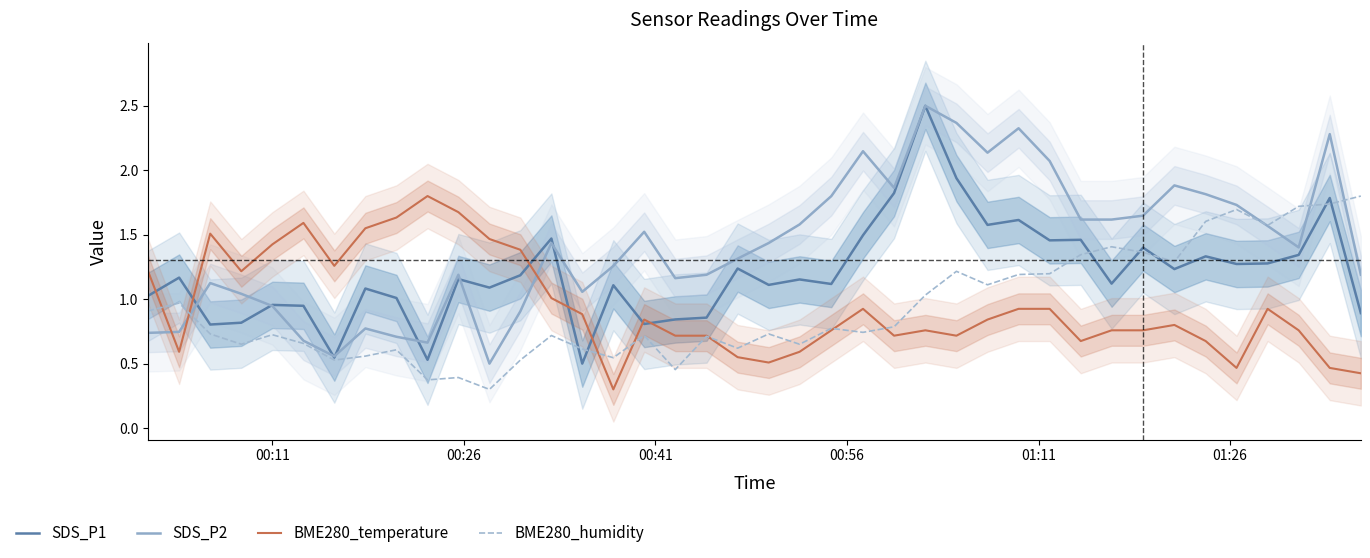

How many interior local valleys does the SDS_P2 series have?

8